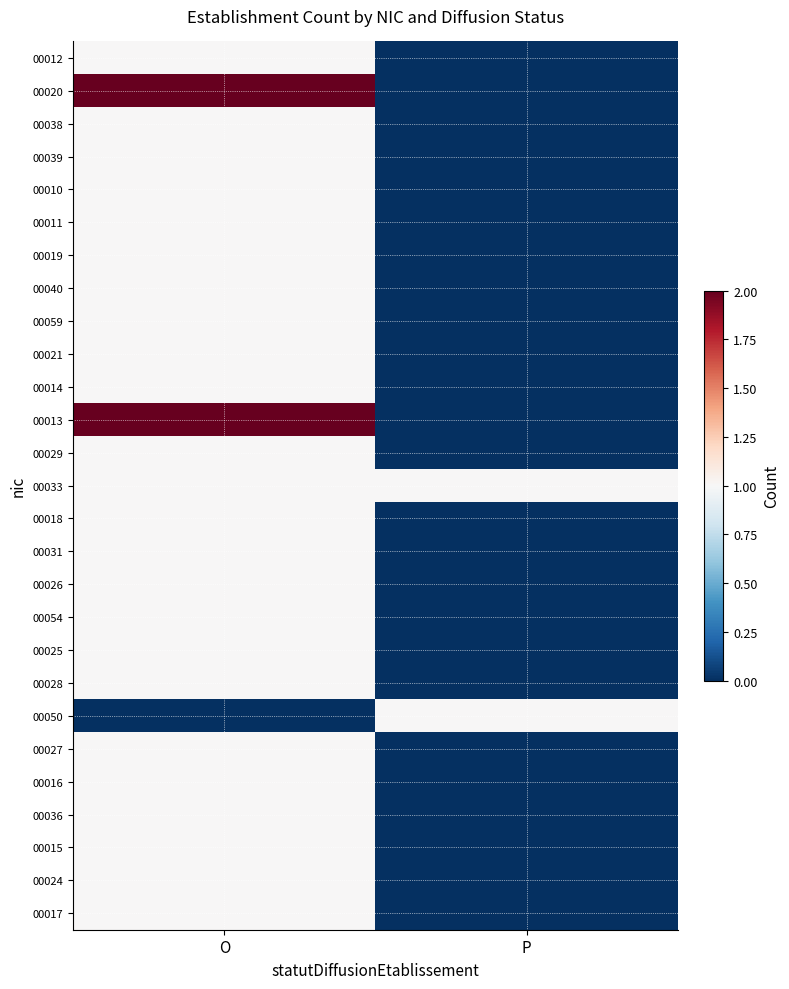

List the series in order of their peak value, highest first.

00020, 00013, 00012, 00038, 00039, 00010, 00011, 00019, 00040, 00059, 00021, 00014, 00029, 00033, 00018, 00031, 00026, 00054, 00025, 00028, 00050, 00027, 00016, 00036, 00015, 00024, 00017